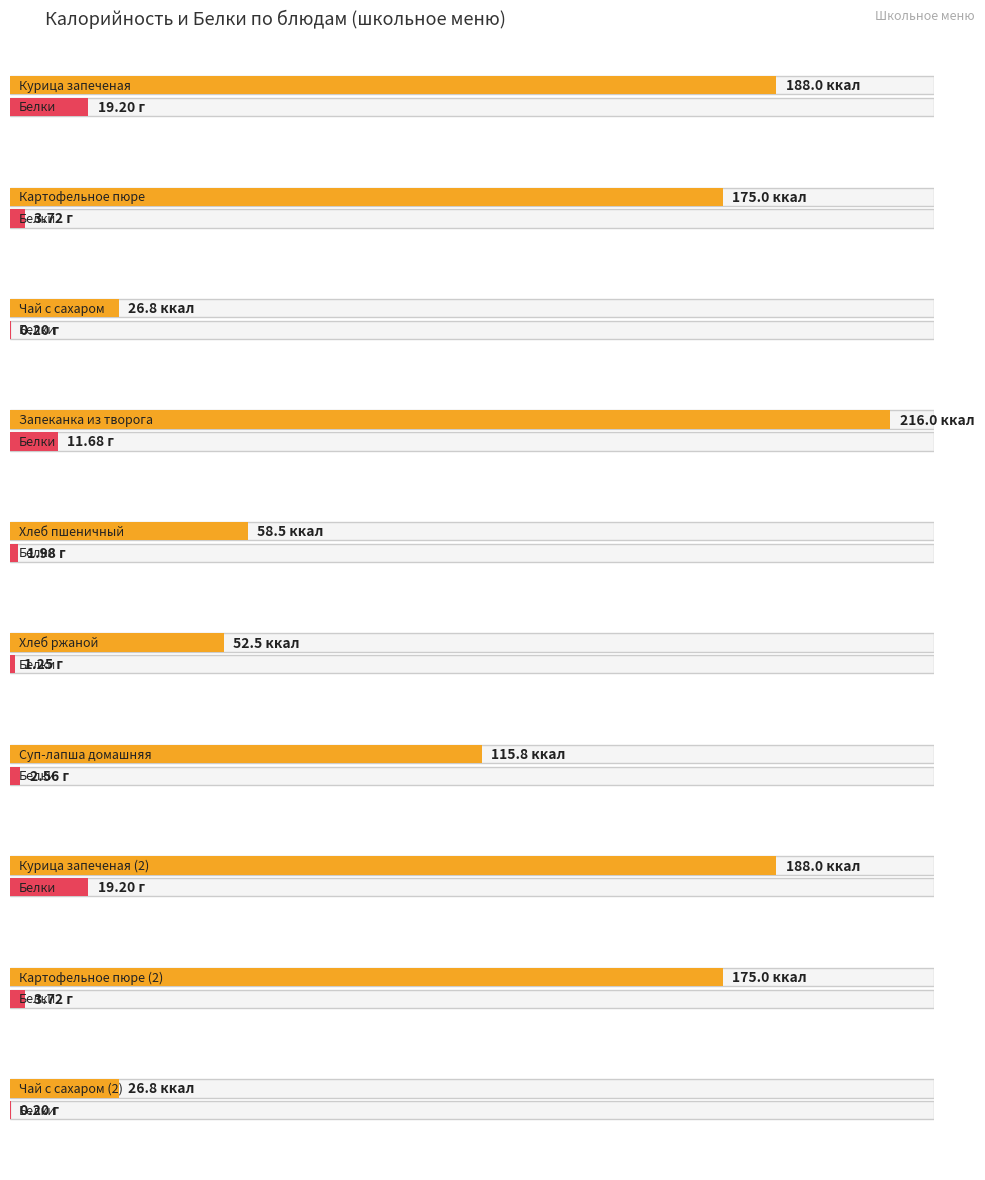

What is the label of the 6th bar from the left?

Хлеб ржаной